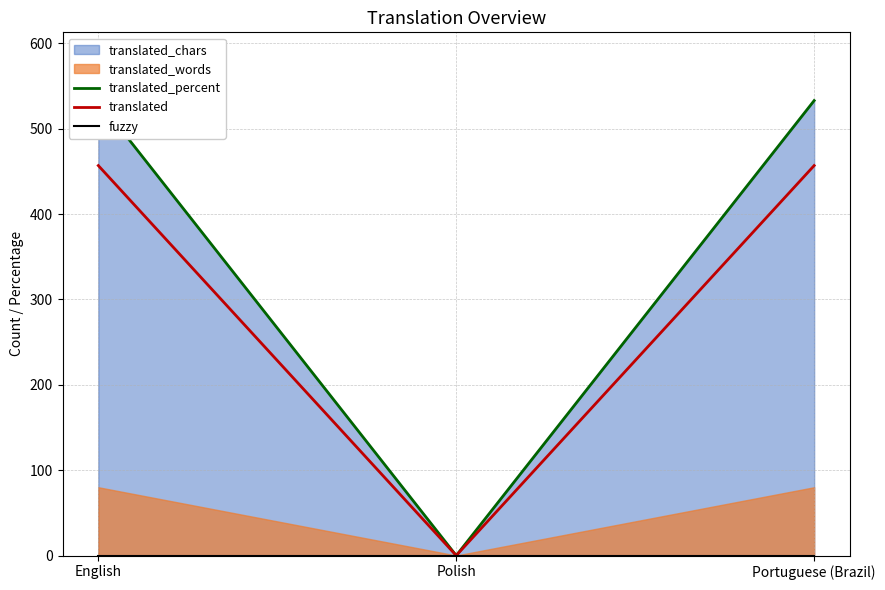

Is it true that translated equals 799.1 at Portuguese (Brazil)?

False